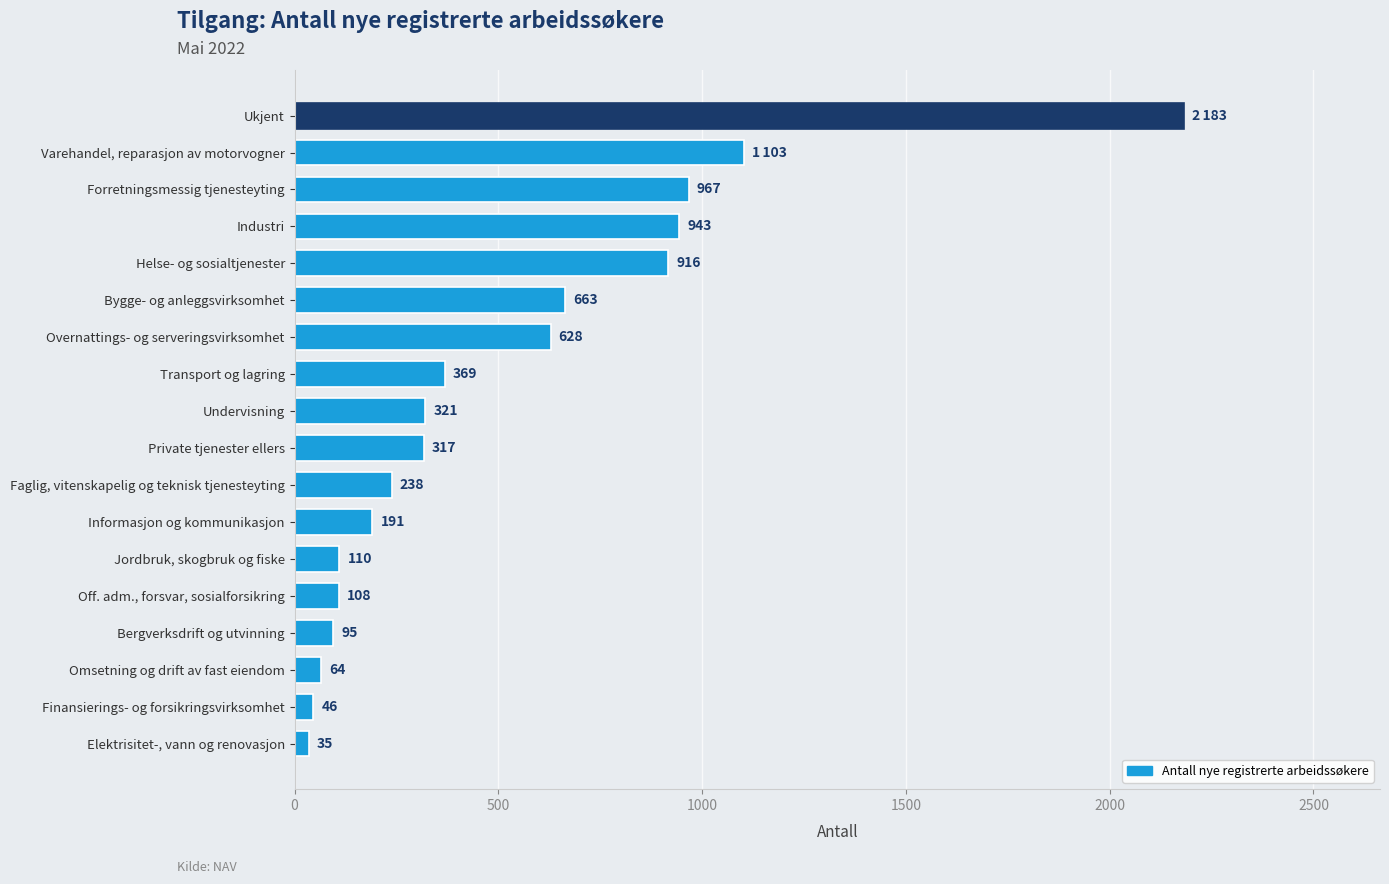

Which label corresponds to the smallest value in the chart?

Elektrisitet-, vann og renovasjon